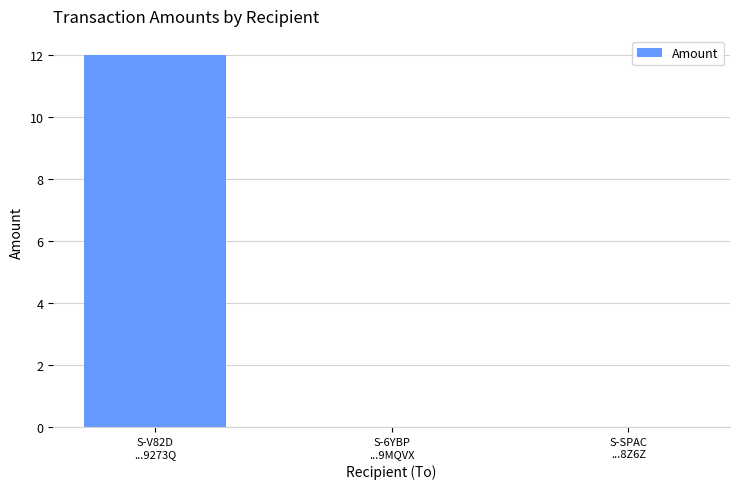

What is the sum of all values?

12.0